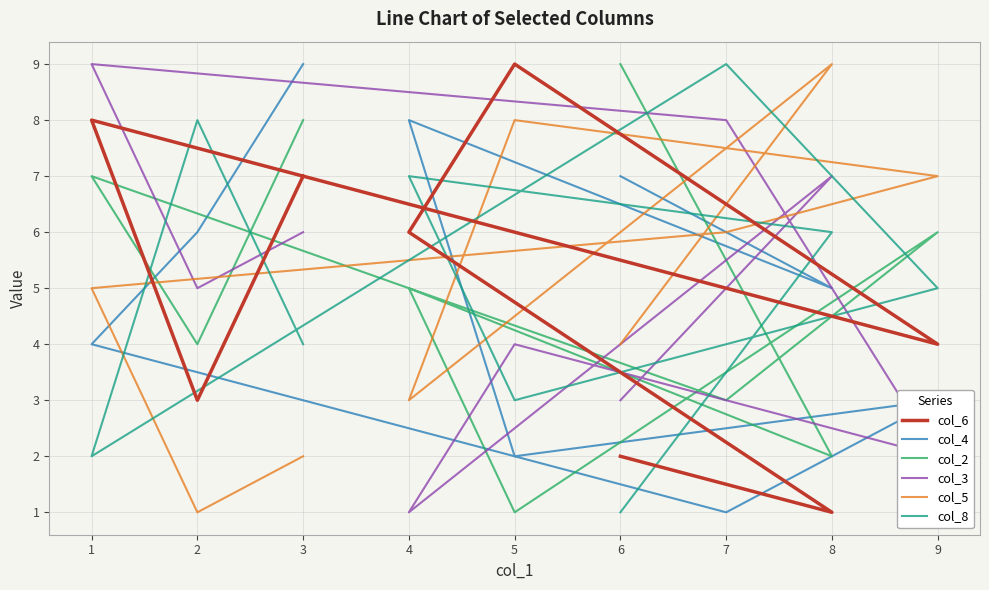

At which category is the sum across all series the highest?

3